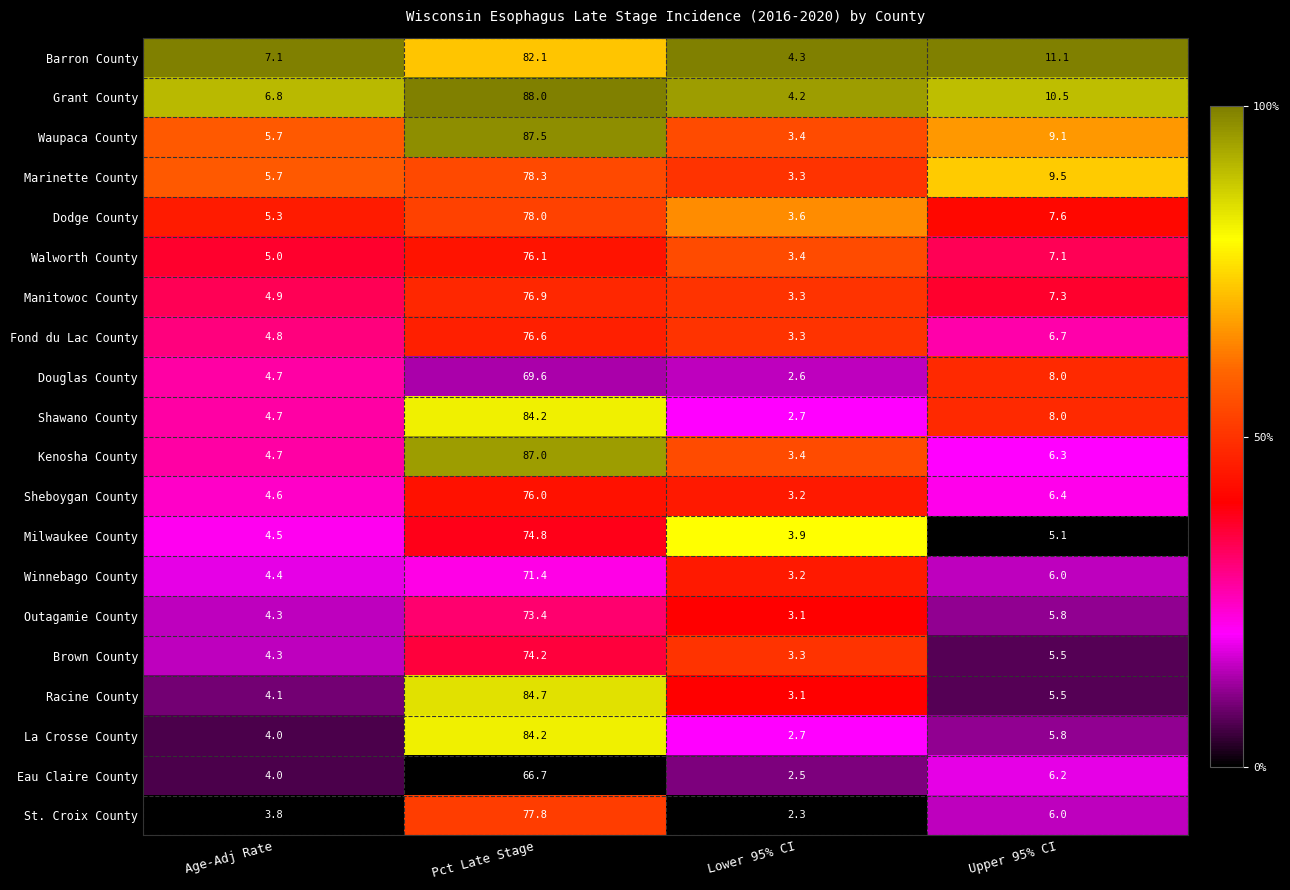

What is the sum of all Walworth County values?

91.6